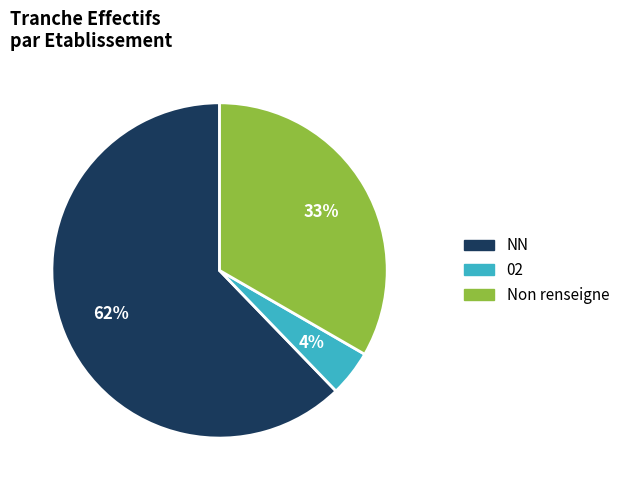

Combined, do Non renseigne and NN account for over 50%?

Yes